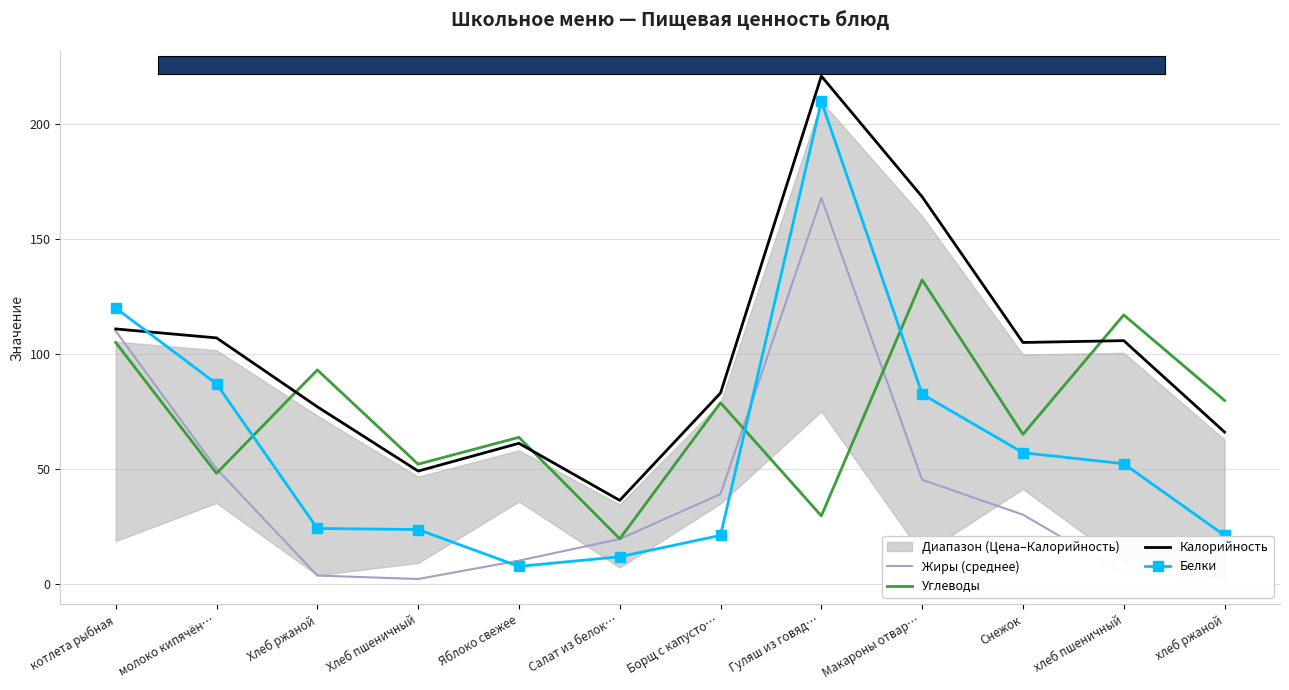

True or false: Калорийность and Жиры (среднее) intersect in this chart.

False